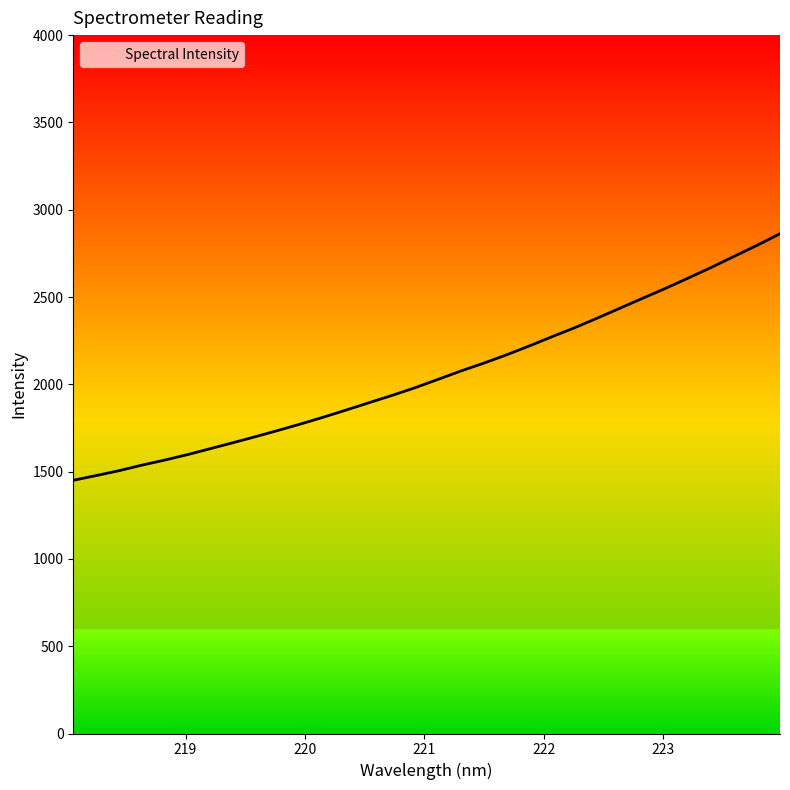

What is the difference between the maximum and minimum values?

1412.3